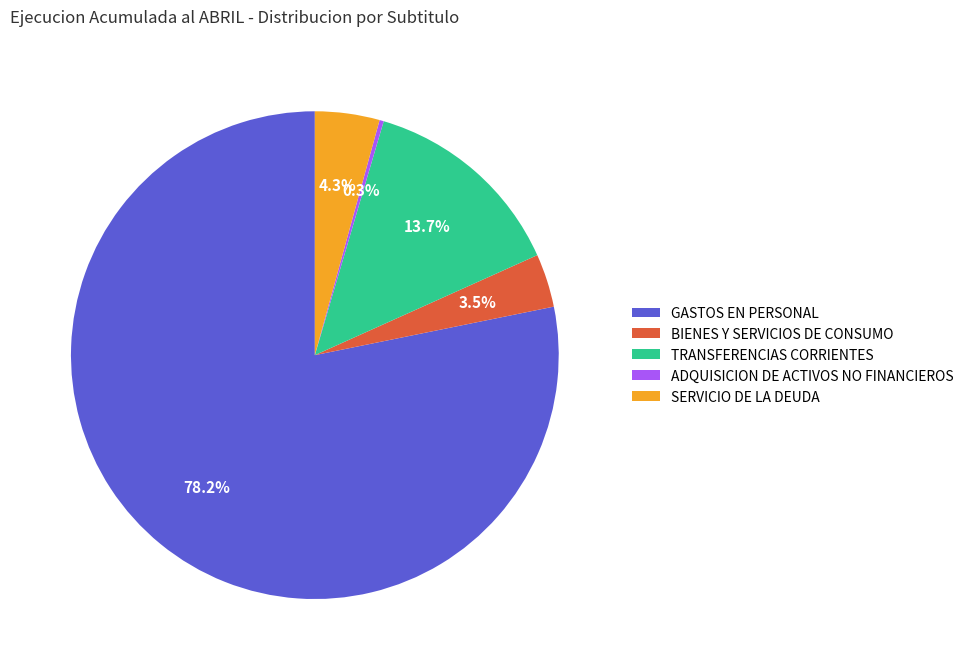

What is the total percentage of BIENES Y SERVICIOS DE CONSUMO and SERVICIO DE LA DEUDA?

7.8%